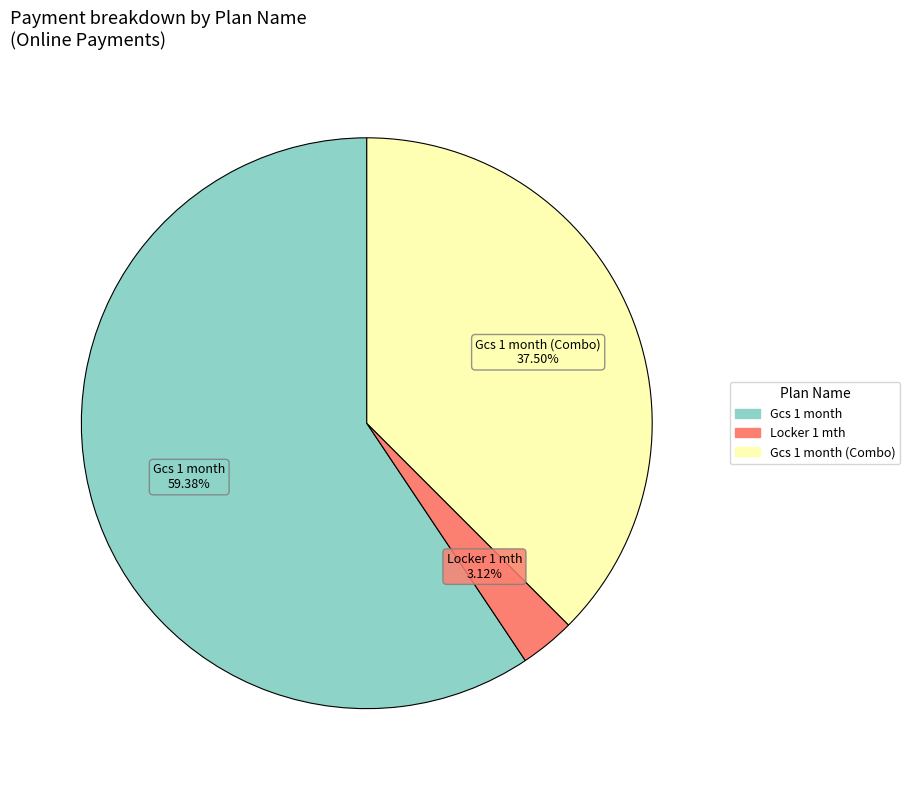

Is there a majority slice in this chart?

Yes